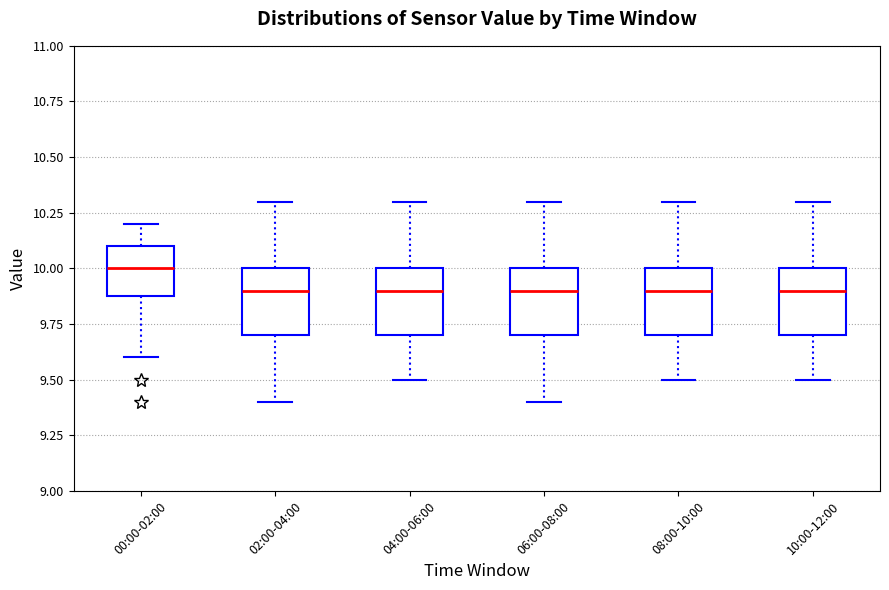

Reading left to right, transcribe this box plot: for each box, give where its median line is, the range the box spans, and where its two whiskers end, as read against the y-axis. The values are not printed on the chart, so give them approximately, as read against the axis.

00:00-02:00: median 10.0, box 9.9 to 10.1, whiskers 9.6 to 10.2
02:00-04:00: median 9.9, box 9.7 to 10.0, whiskers 9.4 to 10.3
04:00-06:00: median 9.9, box 9.7 to 10.0, whiskers 9.5 to 10.3
06:00-08:00: median 9.9, box 9.7 to 10.0, whiskers 9.4 to 10.3
08:00-10:00: median 9.9, box 9.7 to 10.0, whiskers 9.5 to 10.3
10:00-12:00: median 9.9, box 9.7 to 10.0, whiskers 9.5 to 10.3